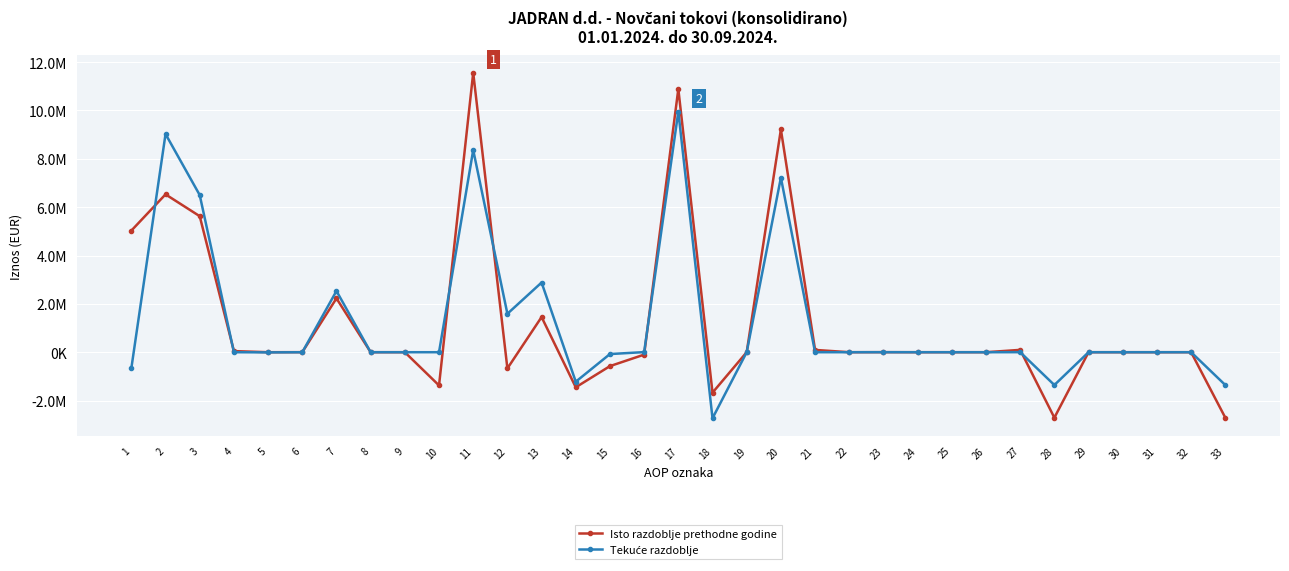

Does the chart have visible grid lines?

Yes